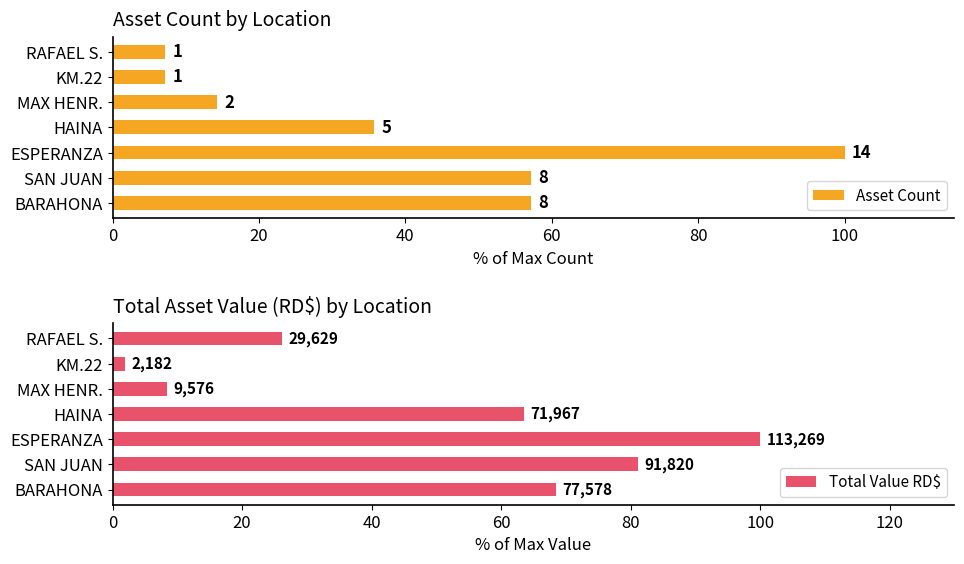

List the series in order of their overall mean, lowest first.

Asset Count, Total Value RD$